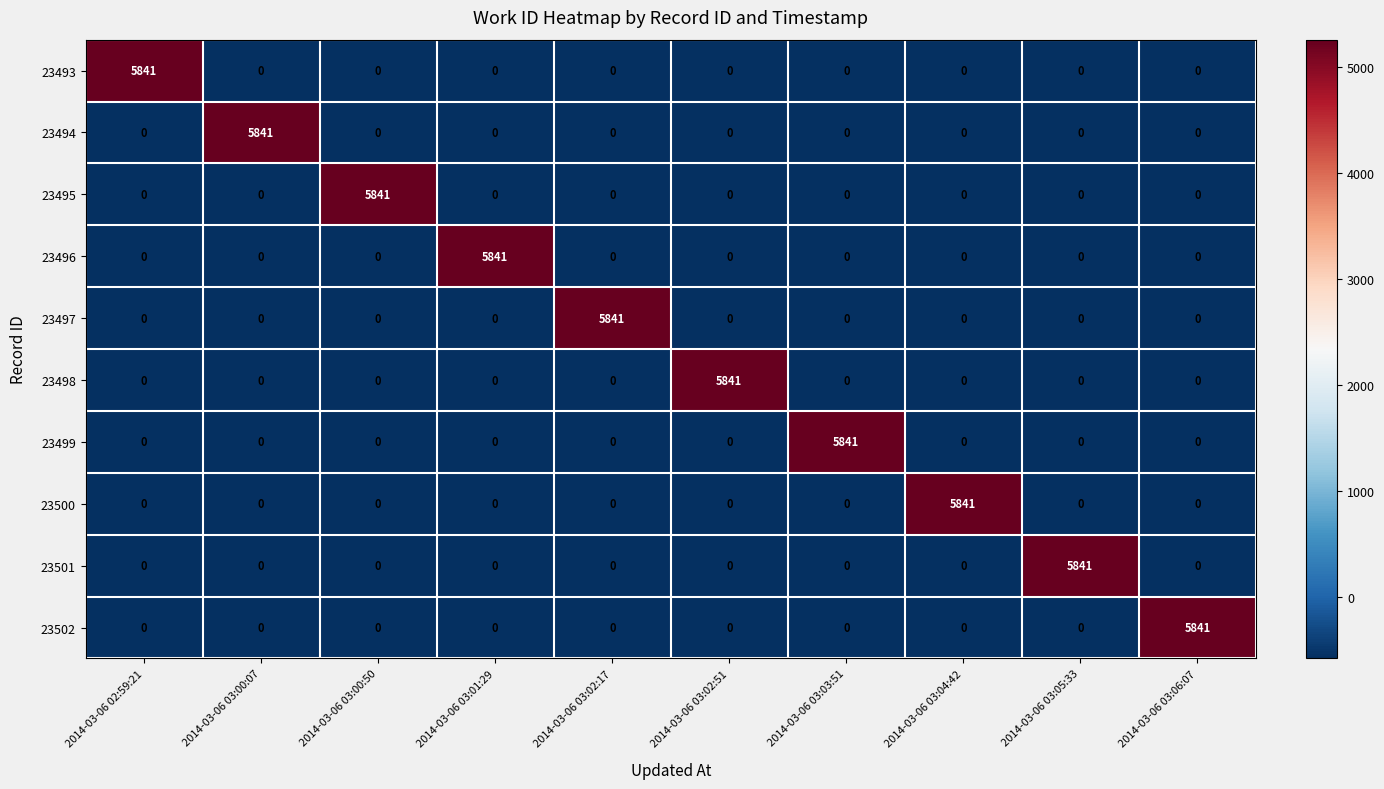

Which category has the highest value in the 23498 series?

2014-03-06 03:02:51